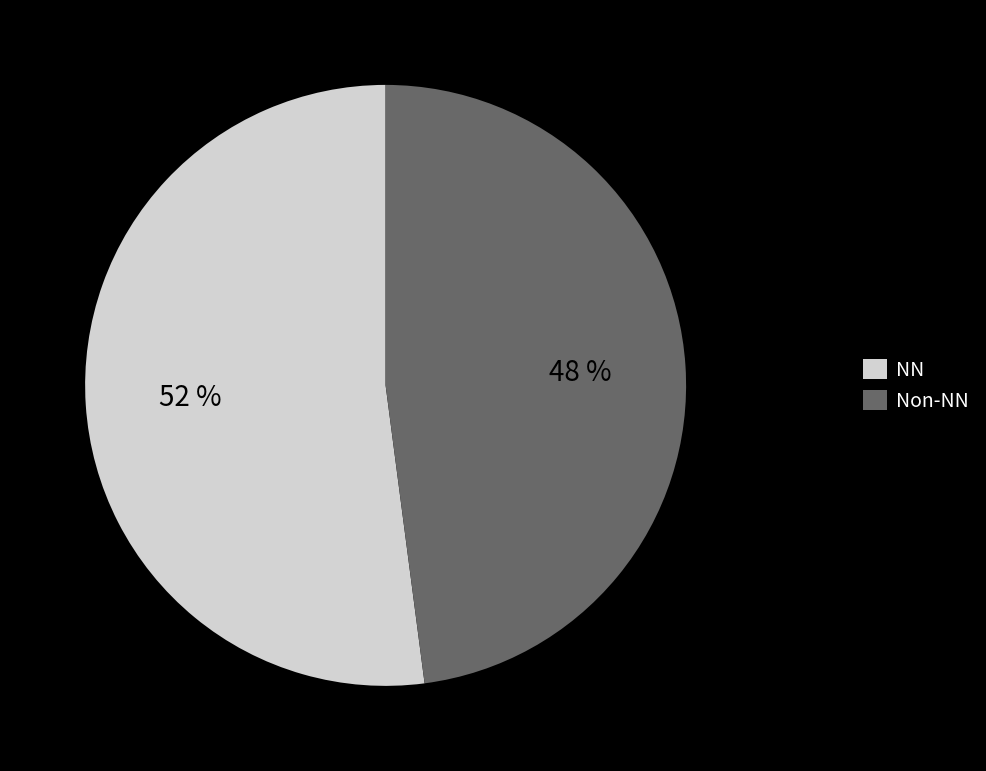

How many segments does this pie chart have?

2